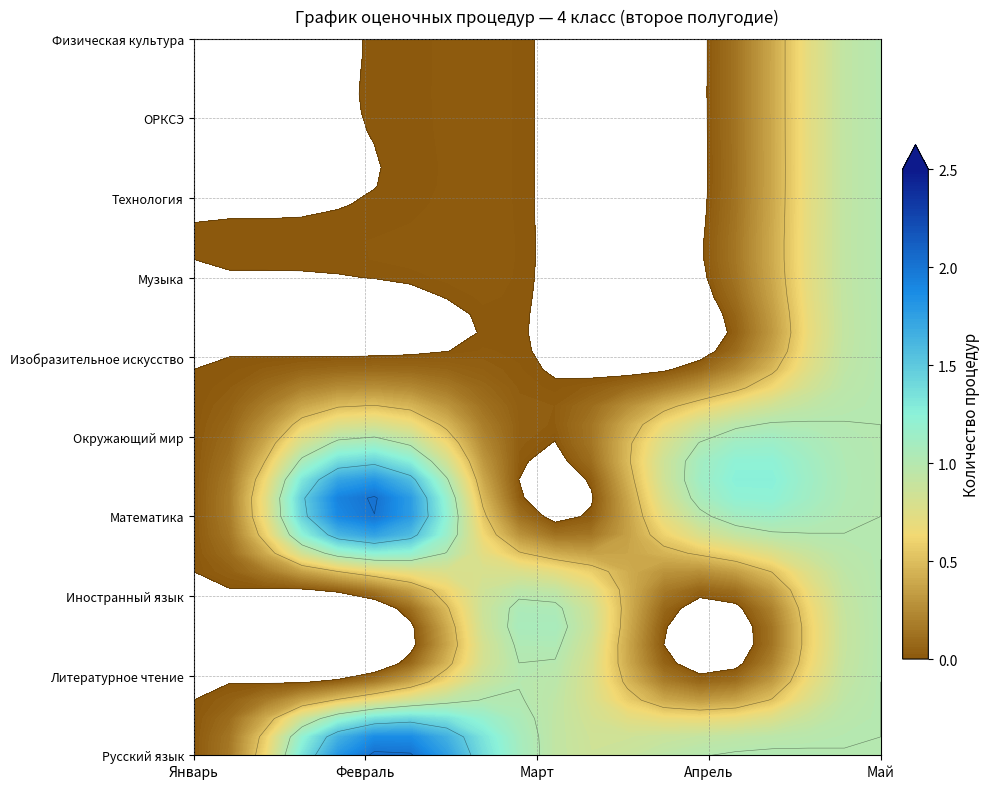

Which series has the largest total across all categories?

Русский язык